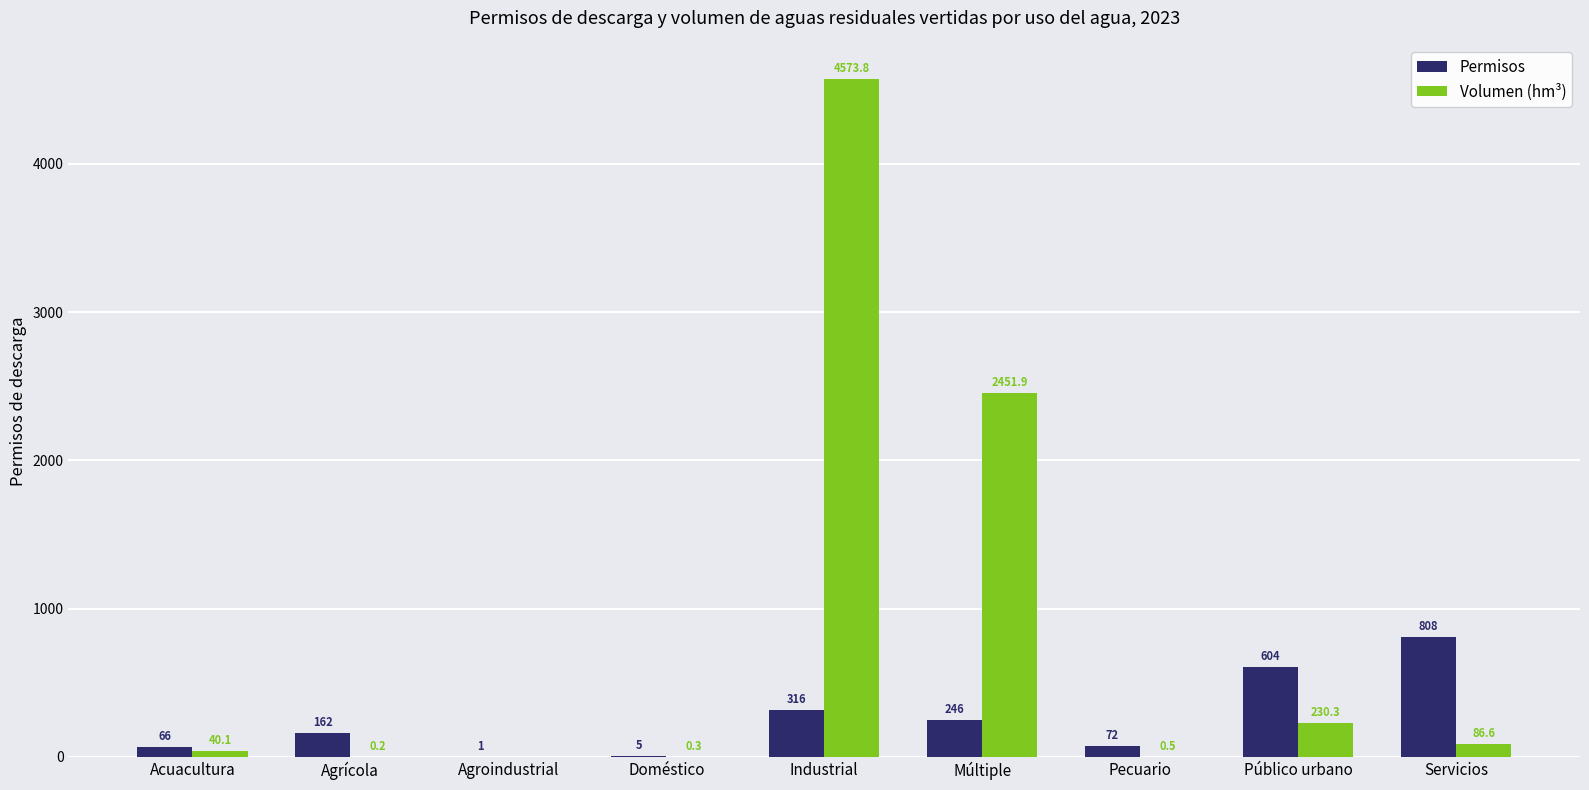

Count the number of data series in this chart.

2